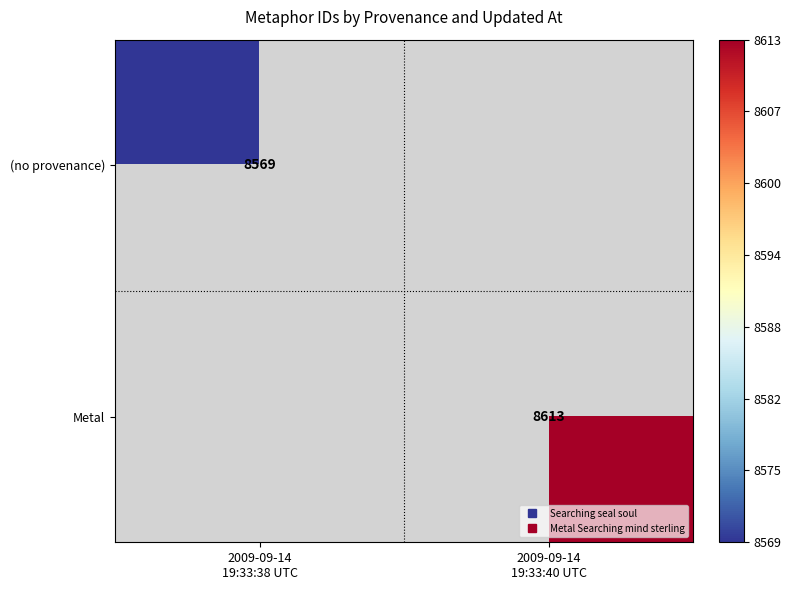

Is the value of (no provenance) at 2009-09-14 19:33:40 UTC greater than the value of Metal at 2009-09-14 19:33:38 UTC?

No